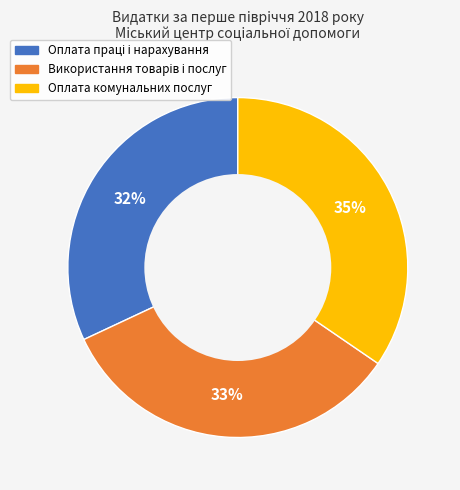

Is Оплата комунальних послуг the majority of the pie?

No